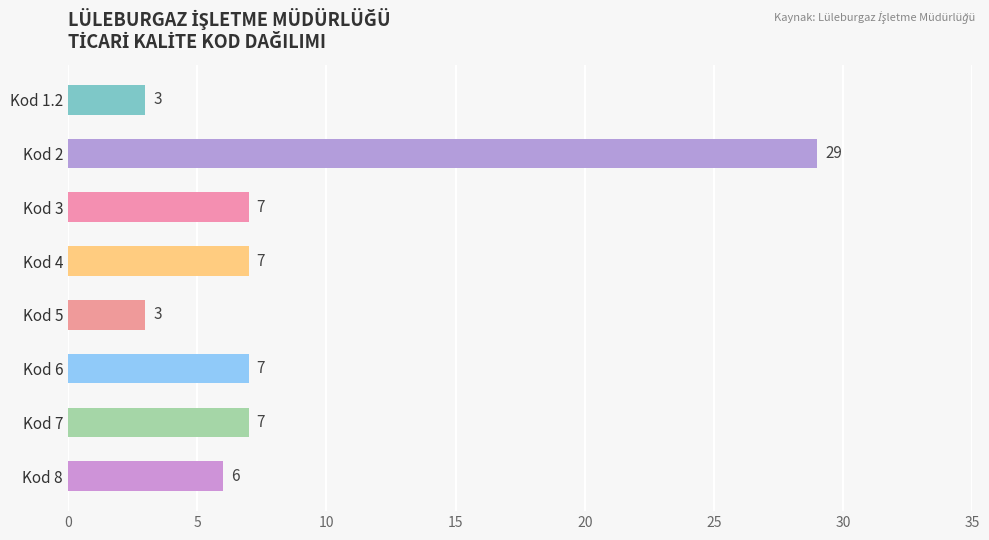

What is the value of the 8th bar from the top?

6